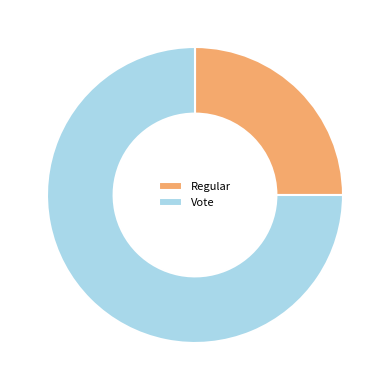

What is the smallest slice in the pie chart?

Regular